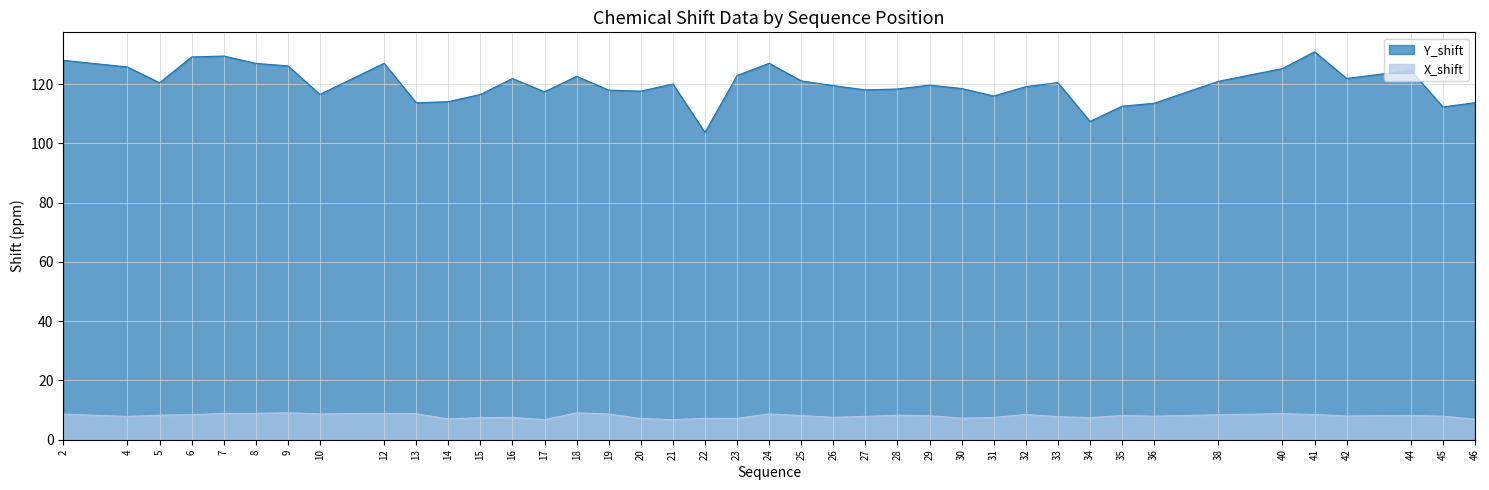

Where is Y_shift nearest to the value 117?

17